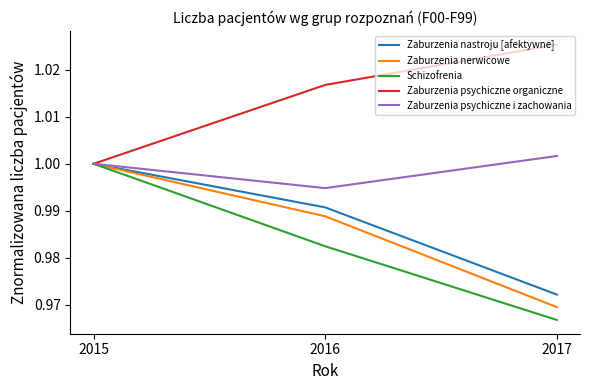

Which category has the highest value across all series?

2017